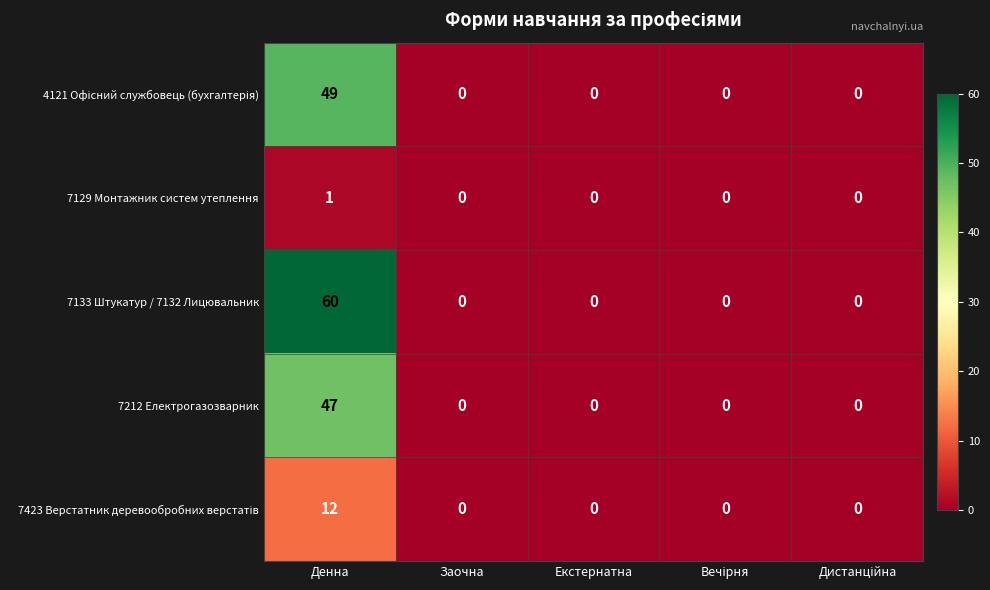

Which label corresponds to the largest value in the chart?

Денна